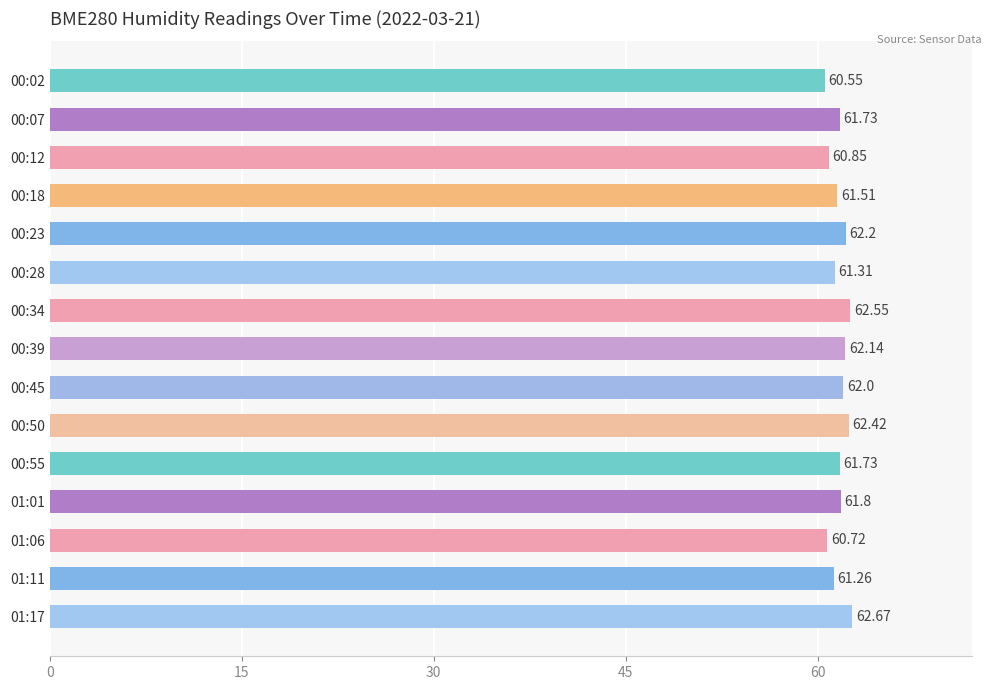

Does the chart contain stacked bars?

No